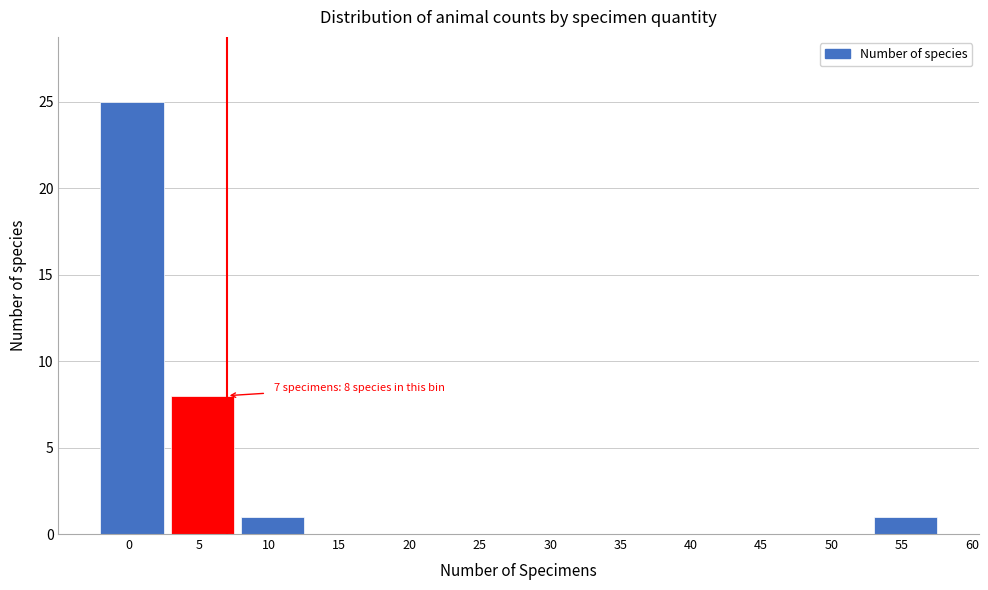

Reading left to right, list all the values displayed in this chart.

0=25	5=8	10=1	15=0	20=0	25=0	30=0	35=0	40=0	45=0	50=0	55=1